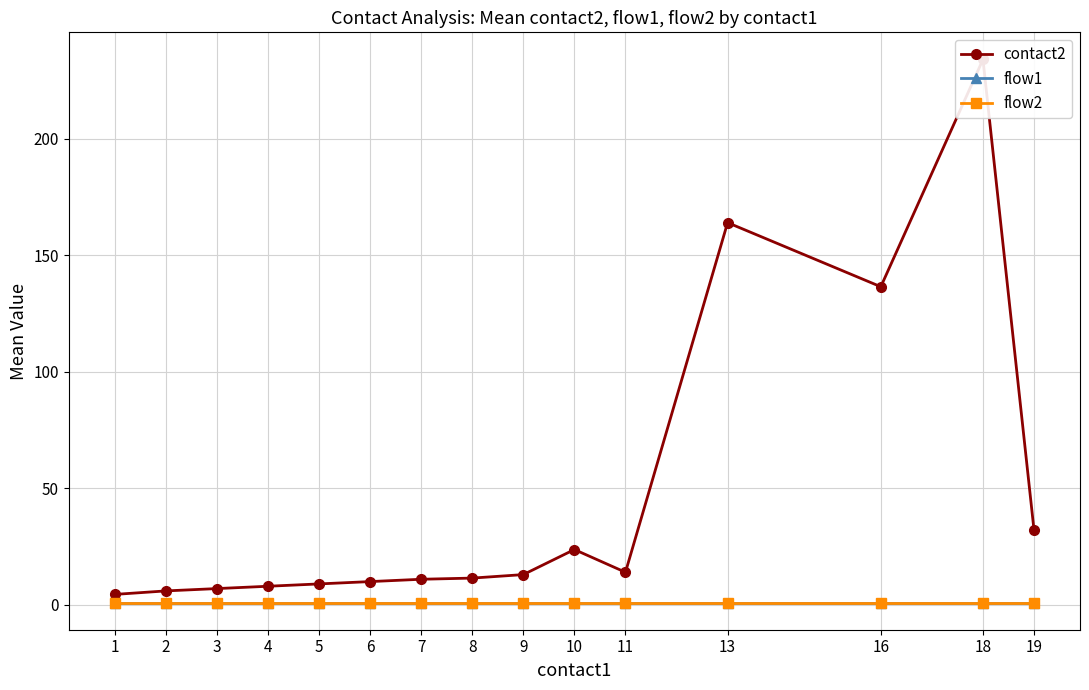

How many lines are shown in the chart?

3